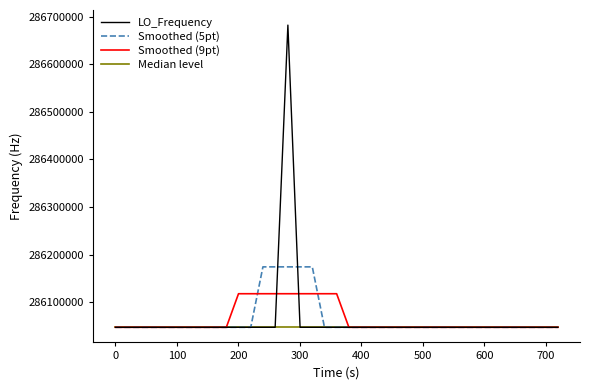

List the series in order of their peak value, lowest first.

Median level, Smoothed (9pt), Smoothed (5pt), LO_Frequency